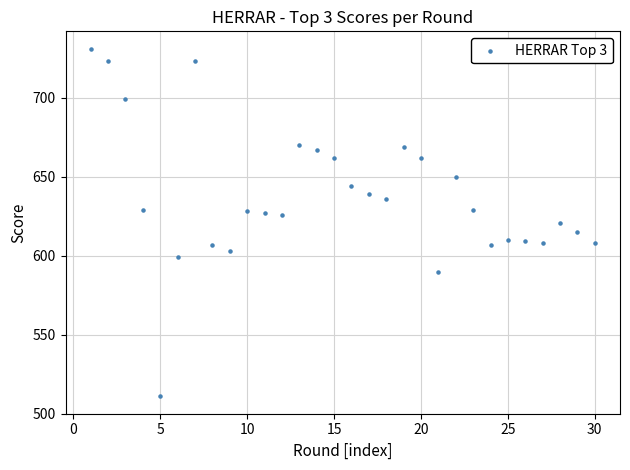

What is the range of Y values (max minus min)?

220